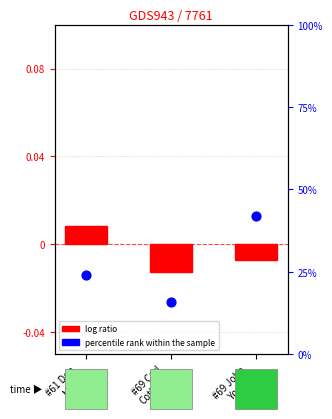

Which series has the largest total across all categories?

percentile rank within the sample